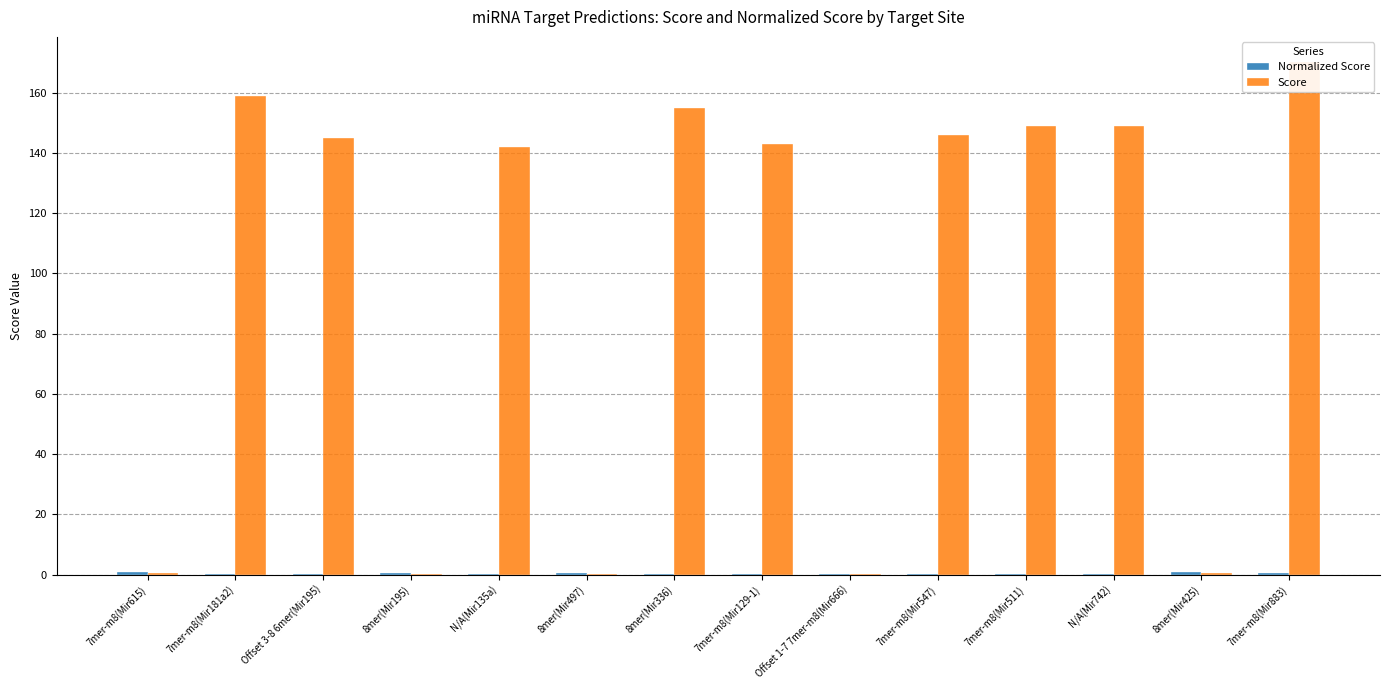

Is the value of Normalized Score at Offset 1-7 7mer-m8(Mir666) greater than the value of Score at N/A(Mir135a)?

No